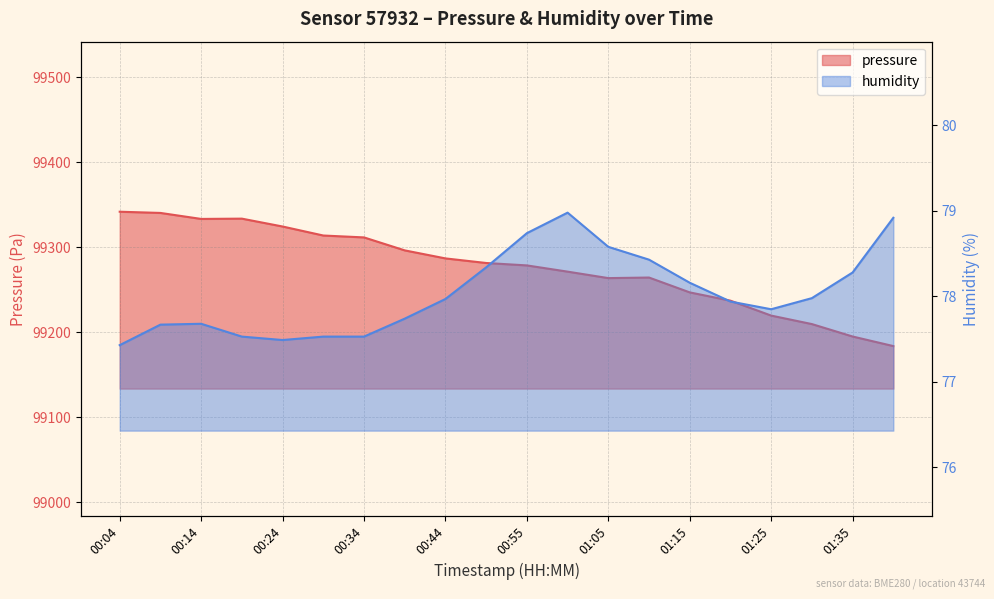

What is the label of the 3rd point from the left?

00:14